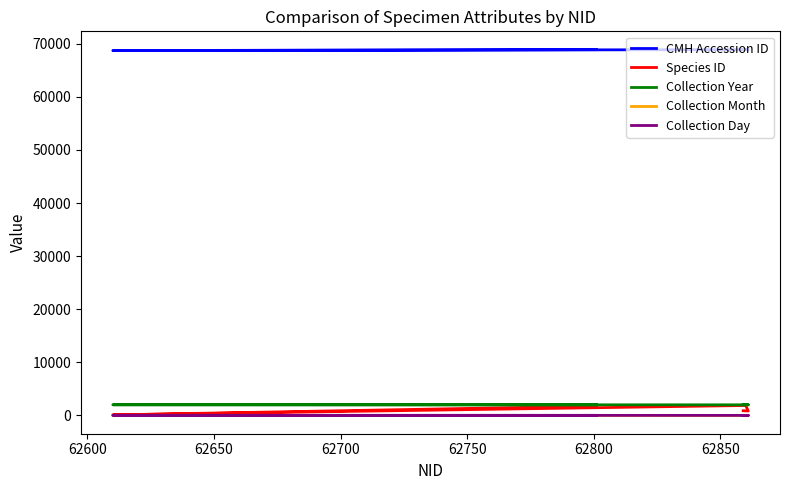

What is the difference between the second highest and second lowest values in the CMH Accession ID series?

2